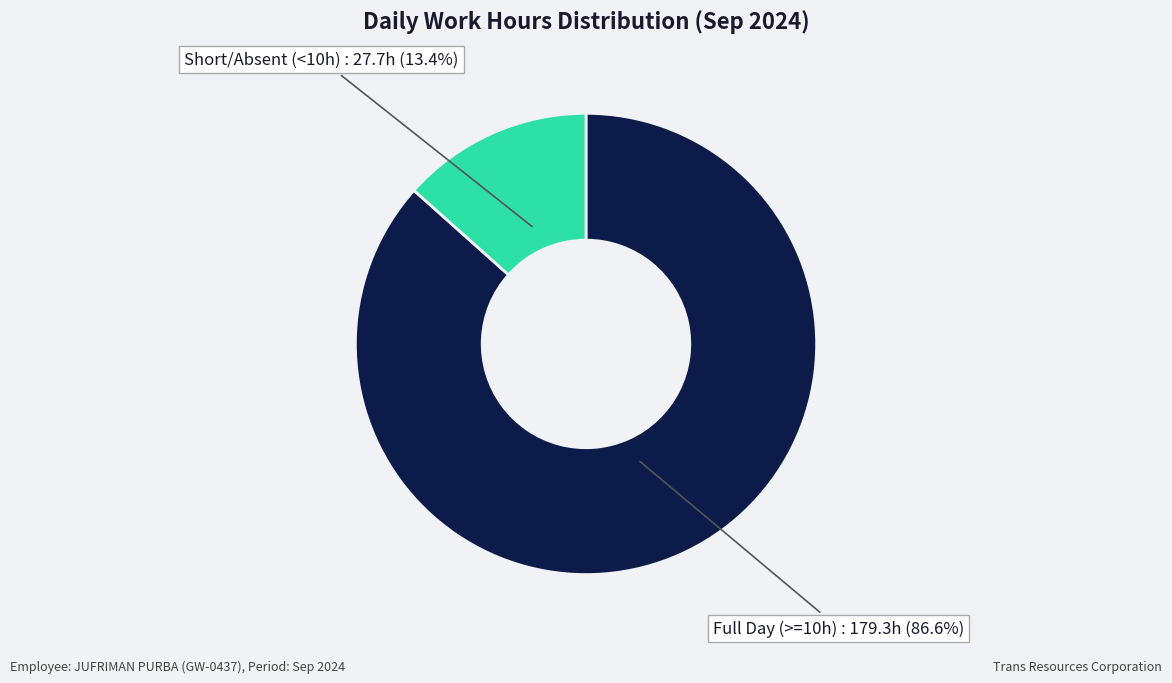

Is there a majority slice in this chart?

Yes